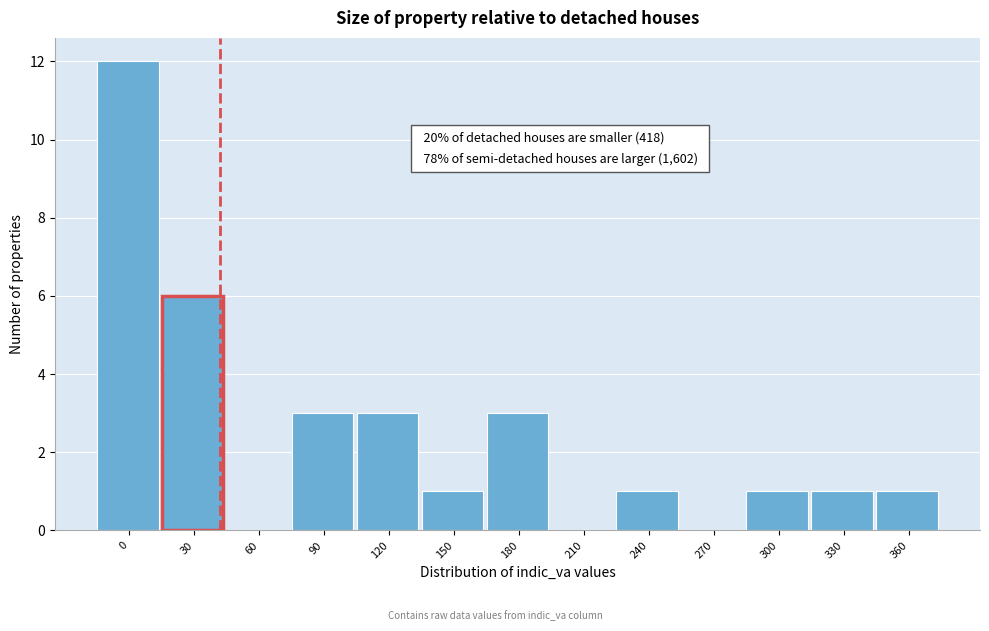

Reading left to right, list all the values displayed in this chart.

0=12	30=6	60=0	90=3	120=3	150=1	180=3	210=0	240=1	270=0	300=1	330=1	360=1